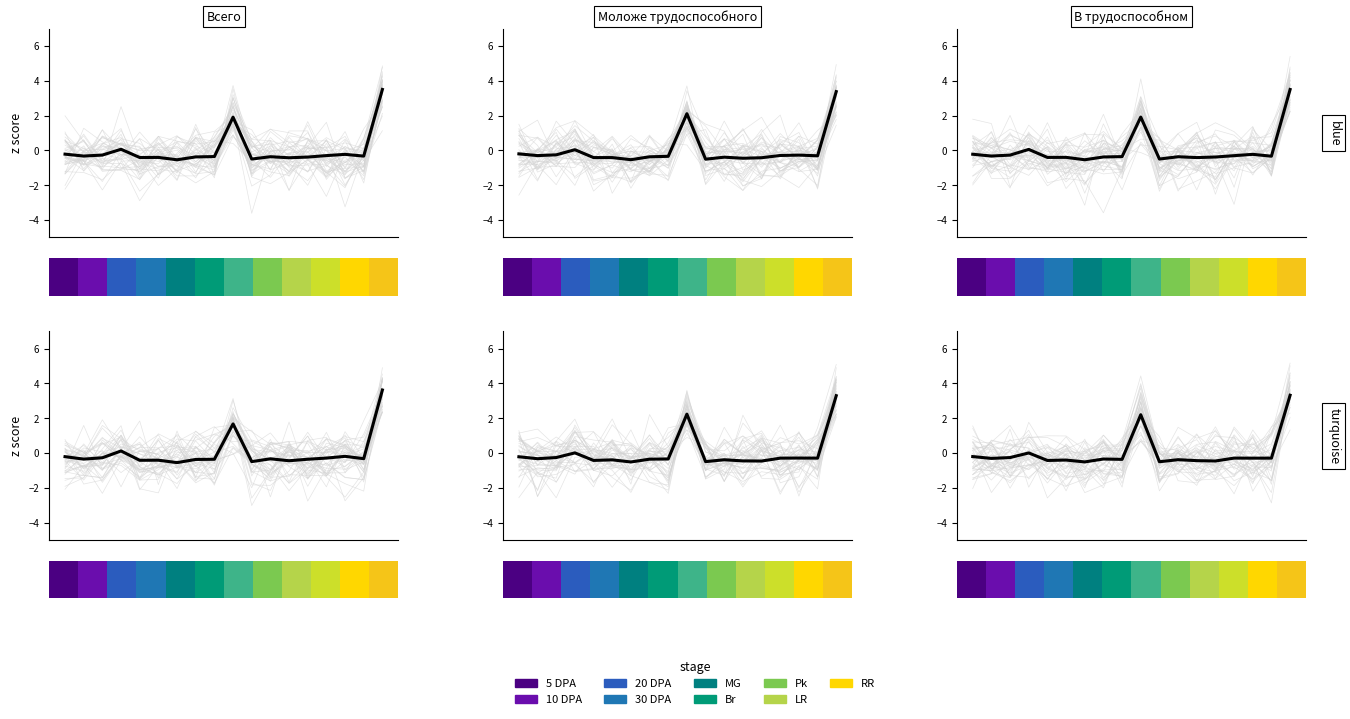

At which label does Всего first exceed 0?

3